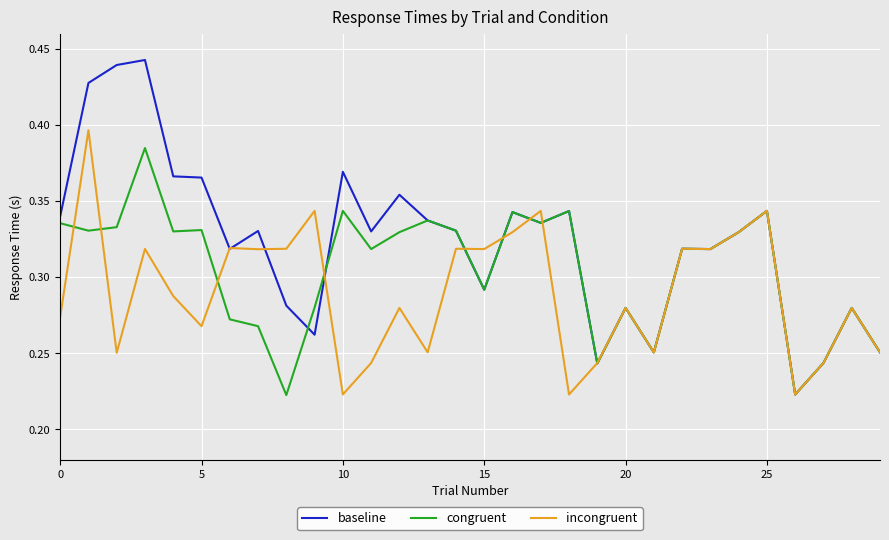

Which series has the largest total across all categories?

baseline